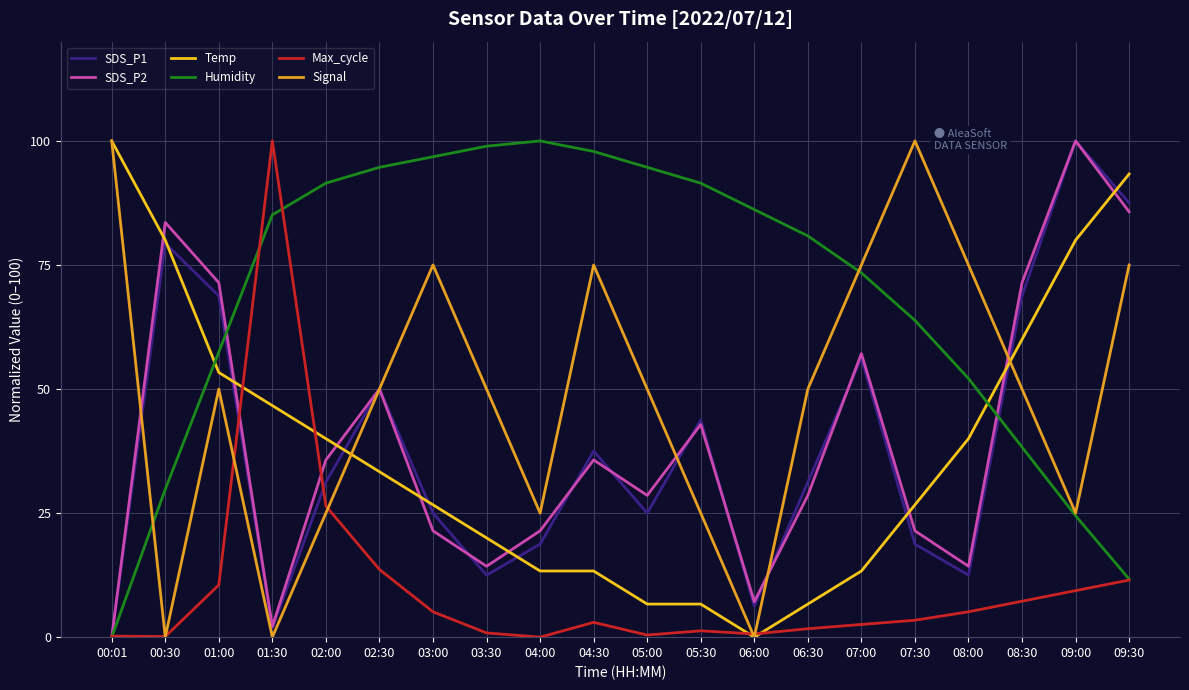

How many values in the Temp series are below 33?

10